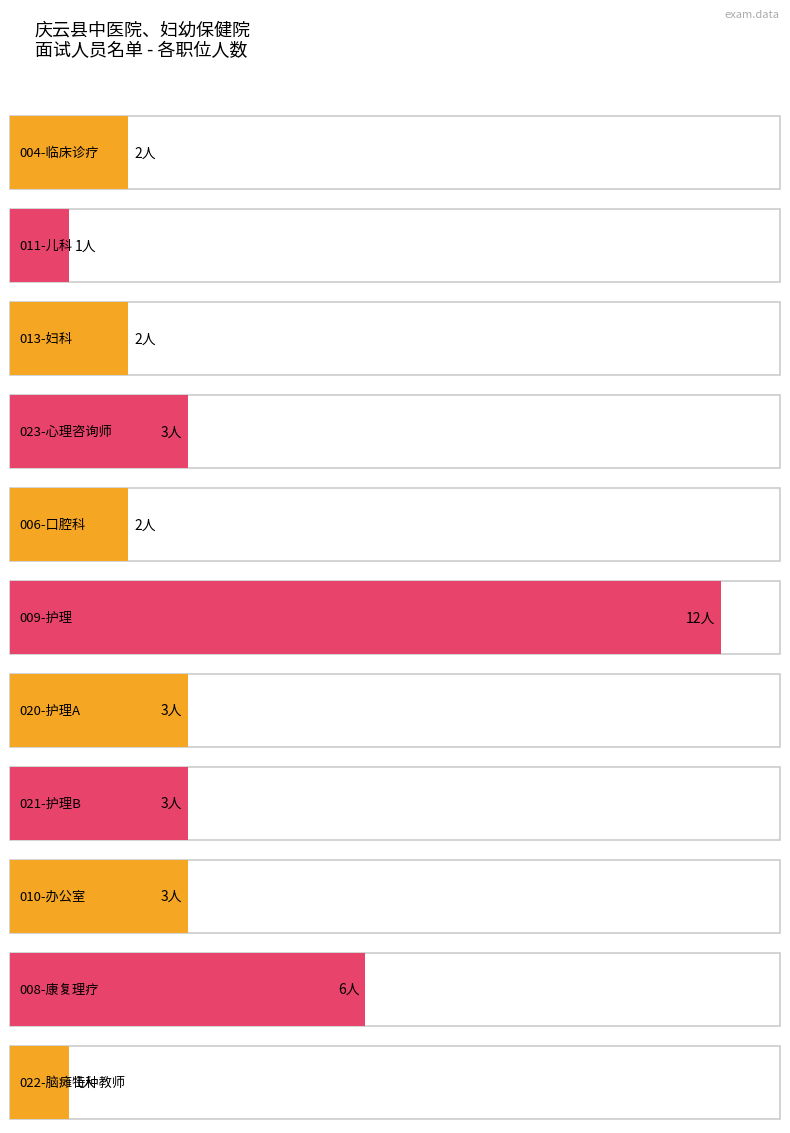

Is it true that the value at 4 is 2?

True